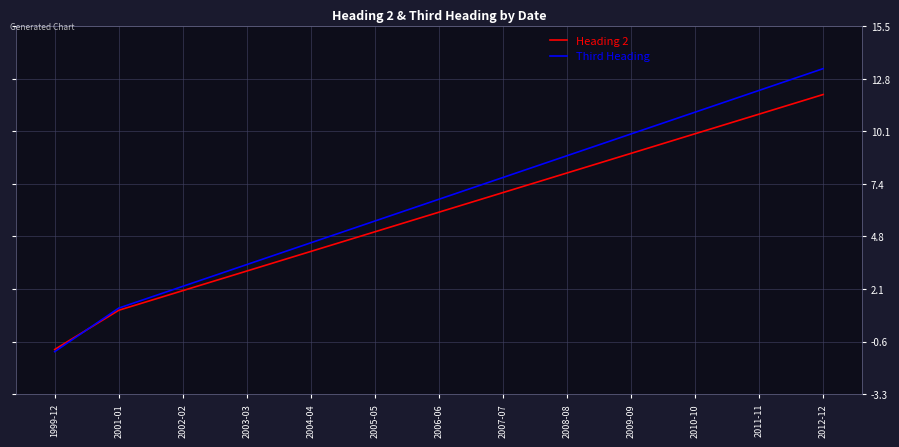

What is the difference between the Heading 2 values at 2003-03 and 2009-09?

6.0